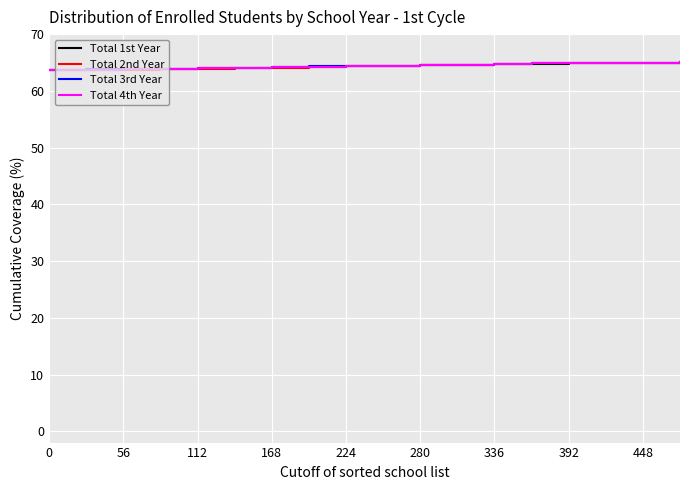

What are all the series names shown in the legend?

Total 1st Year, Total 2nd Year, Total 3rd Year, Total 4th Year